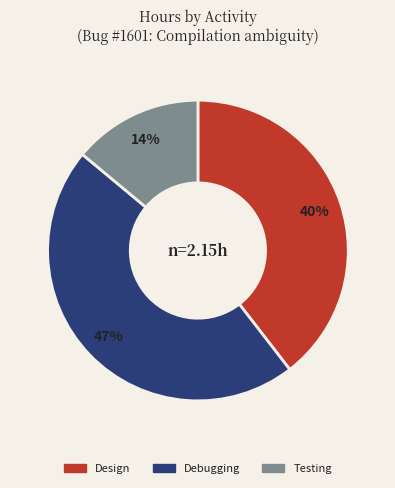

Does any single category account for the majority?

No